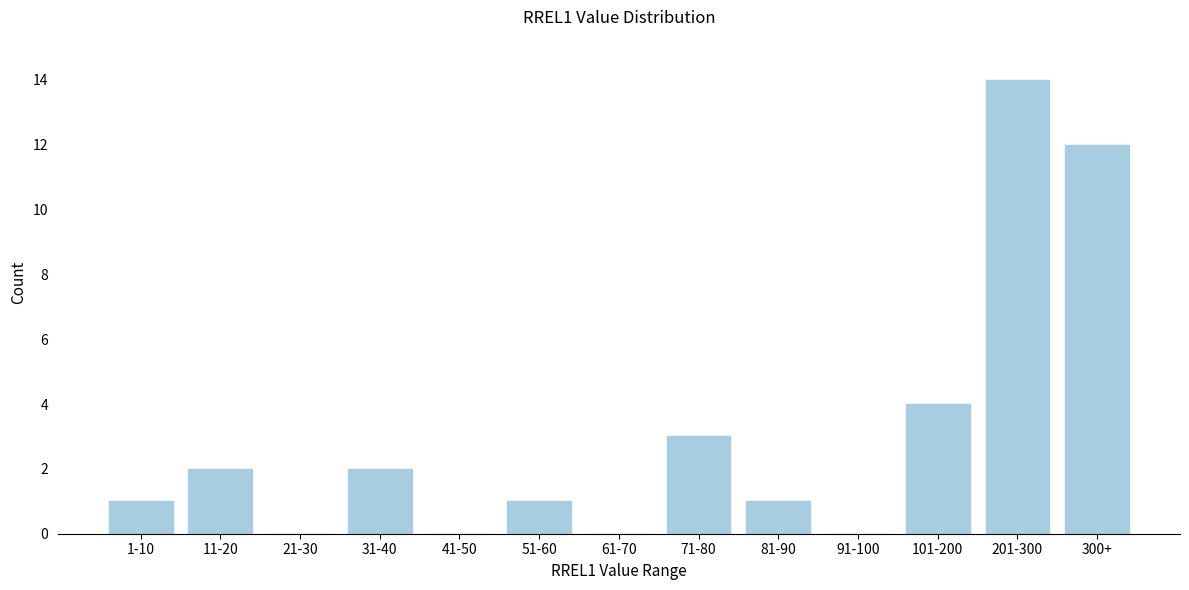

Reading right to left, extract all data points from this chart.

300+=12	201-300=14	101-200=4	91-100=0	81-90=1	71-80=3	61-70=0	51-60=1	41-50=0	31-40=2	21-30=0	11-20=2	1-10=1